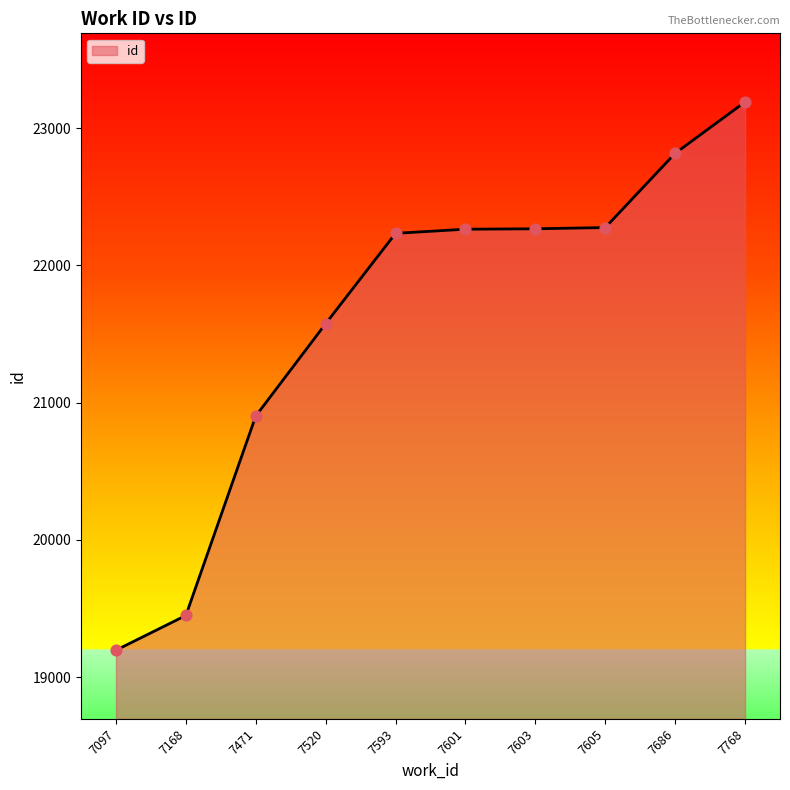

What is the change in value from 7471 to 7603?

+1364